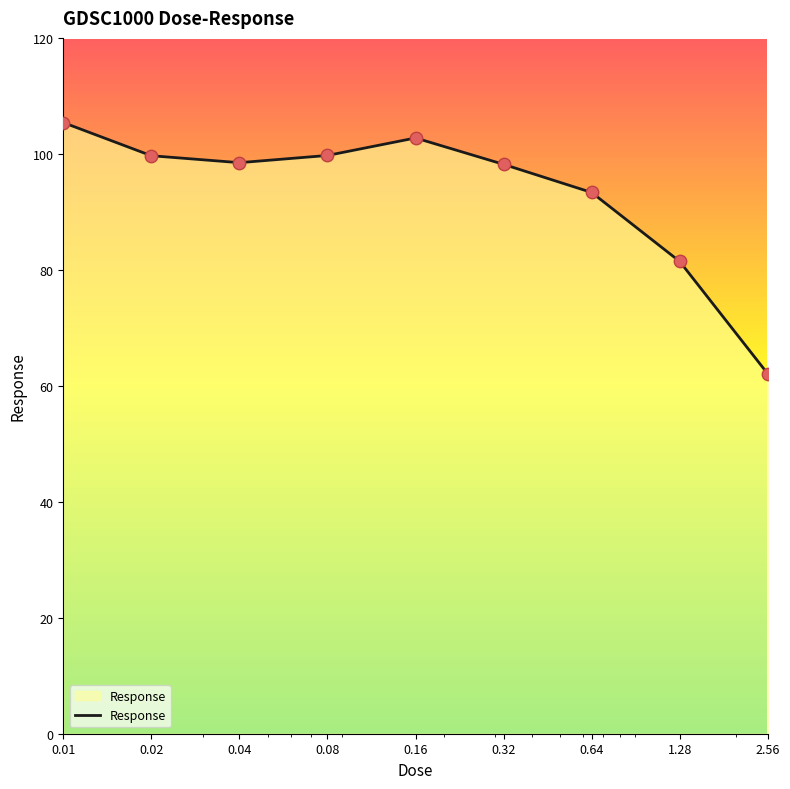

What is the difference between the maximum and minimum values?

43.3